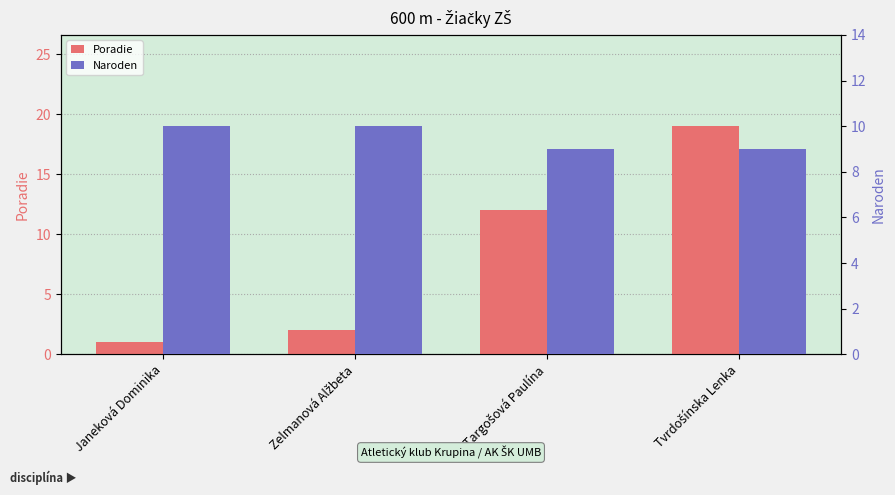

What is the difference between the Naroden values at Janeková Dominika and Tvrdošínska Lenka?

1